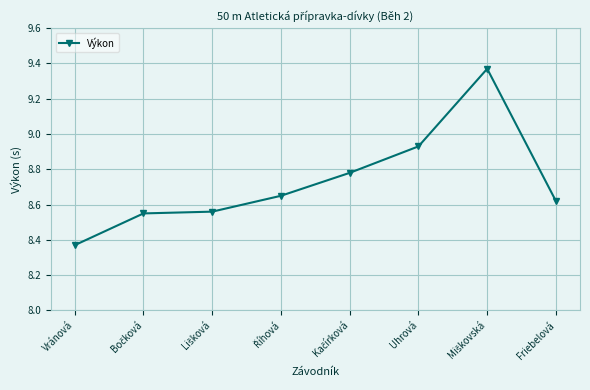

Where is the data nearest to the value 8?

Vránová